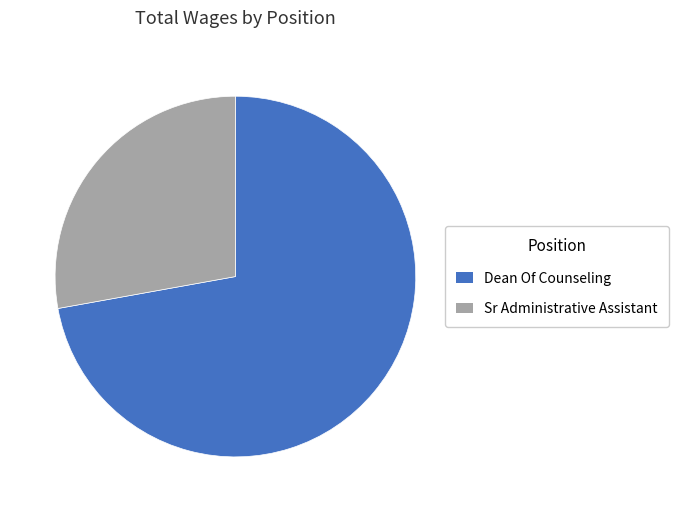

Rank the categories by value from highest to lowest.

Dean Of Counseling, Sr Administrative Assistant